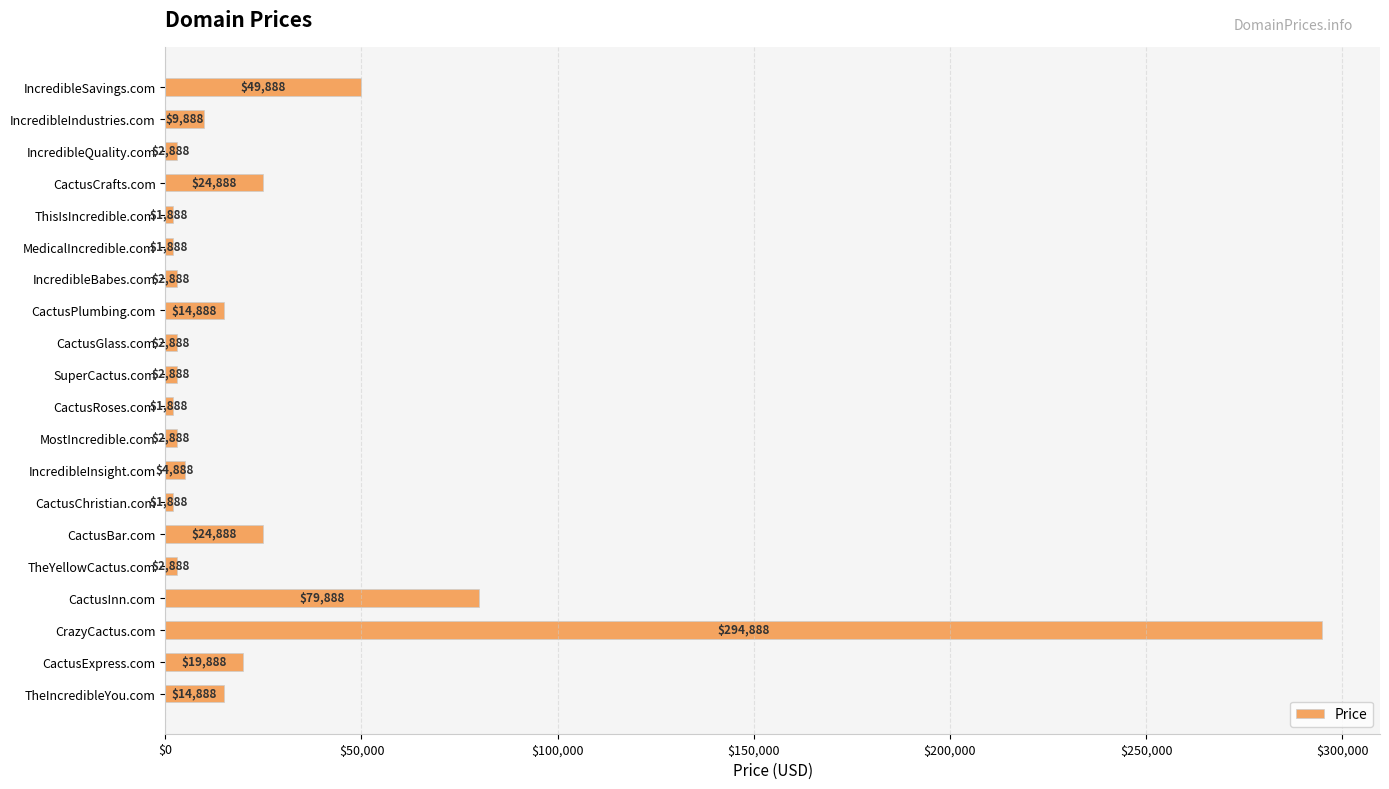

At which label is the value closest to 148388?

CactusInn.com